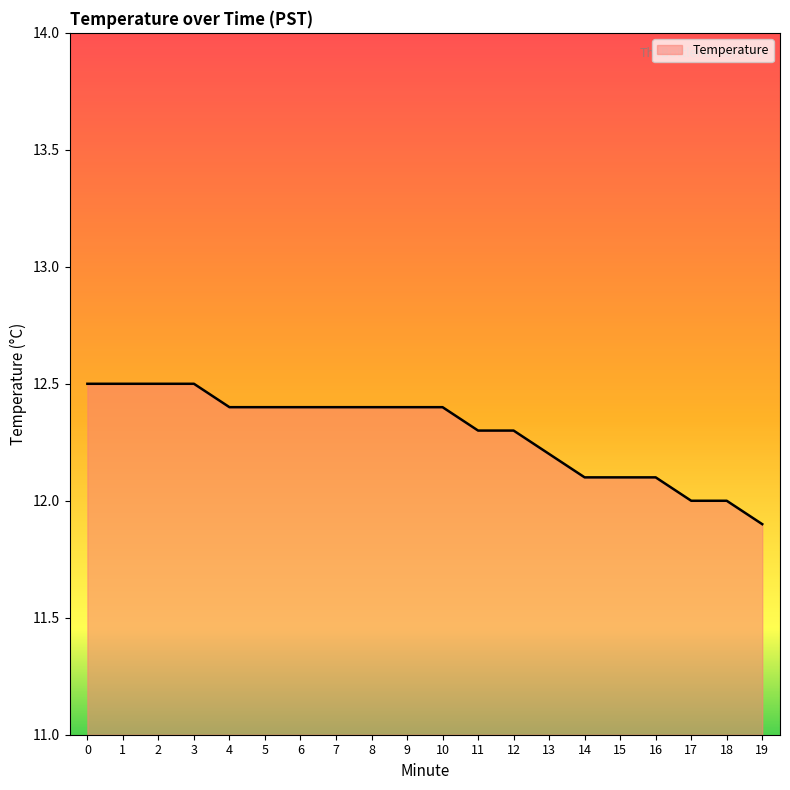

Is it true that the value at 4 is 12.4?

True